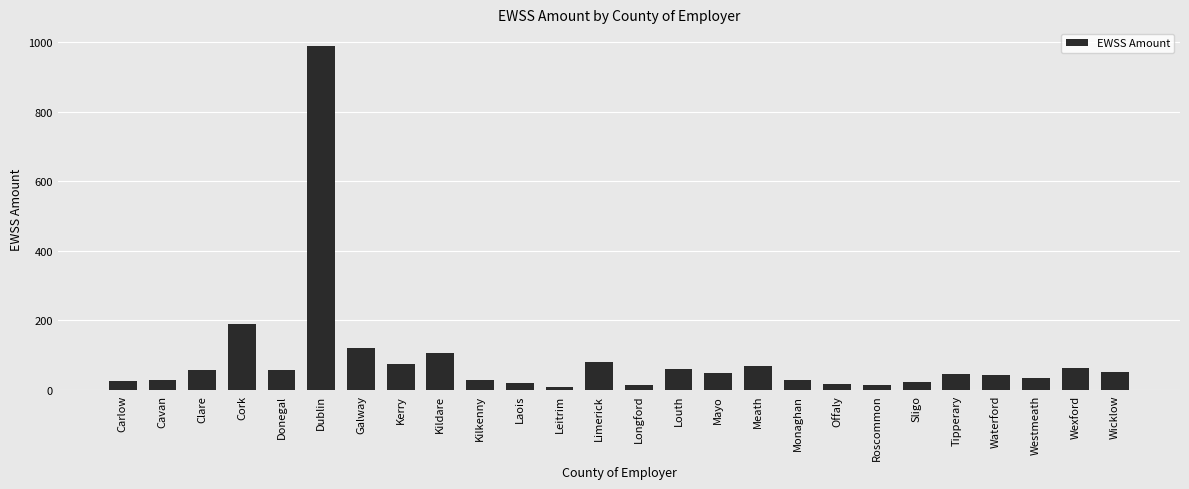

What is the maximum value shown in the chart?

990.6